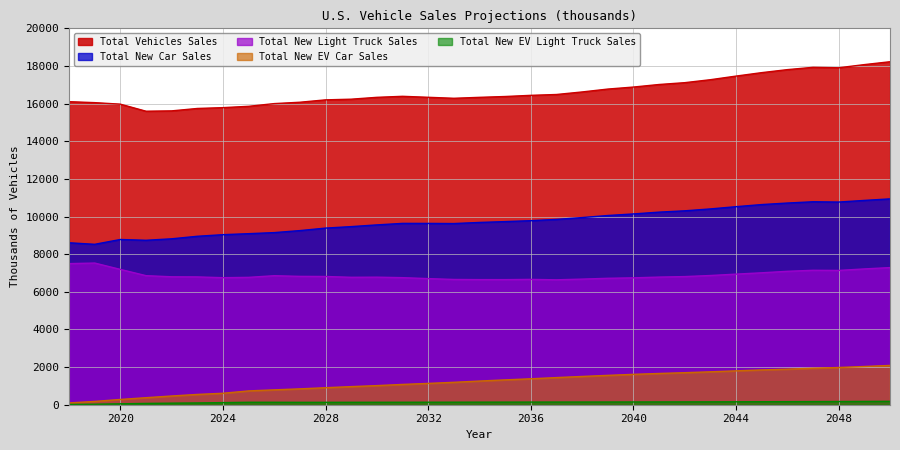

At which category does Total Vehicles Sales (thousands) reach its first local valley?

2021